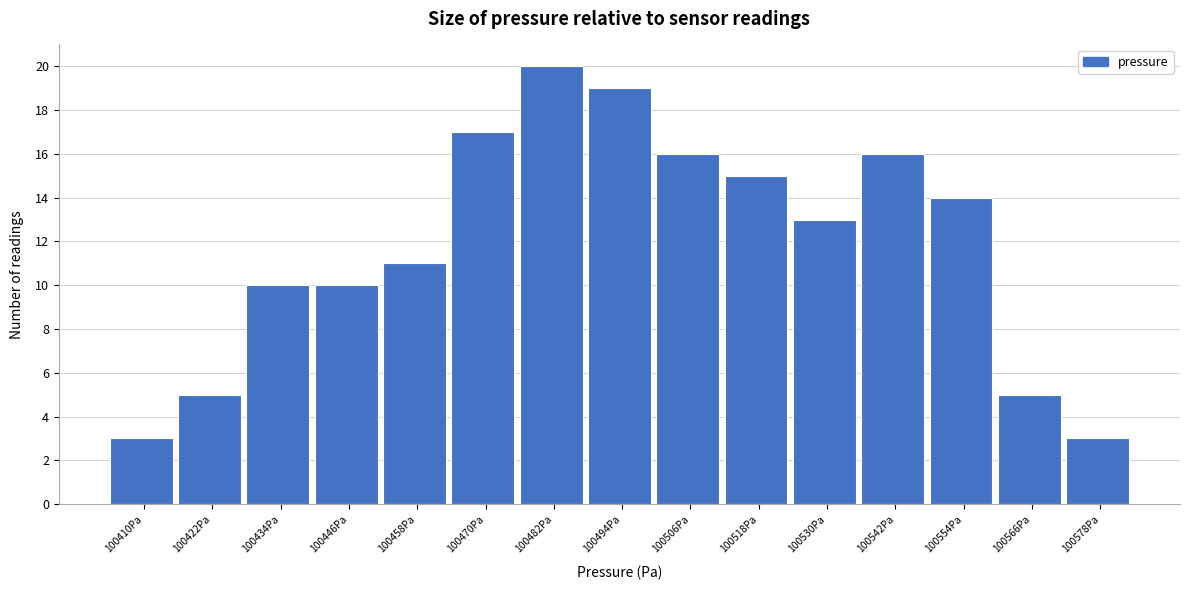

Reading left to right, transcribe all the data shown in this chart.

3	5	10	10	11	17	20	19	16	15	13	16	14	5	3